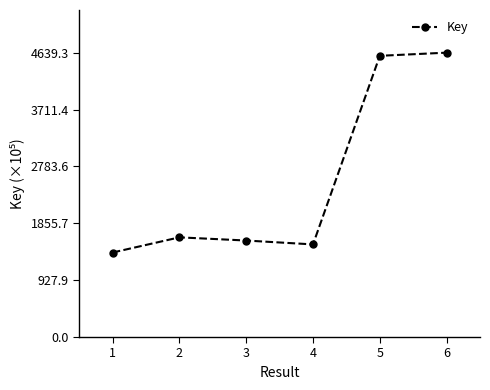

What is the change in value from 5 to 6?

+51.5